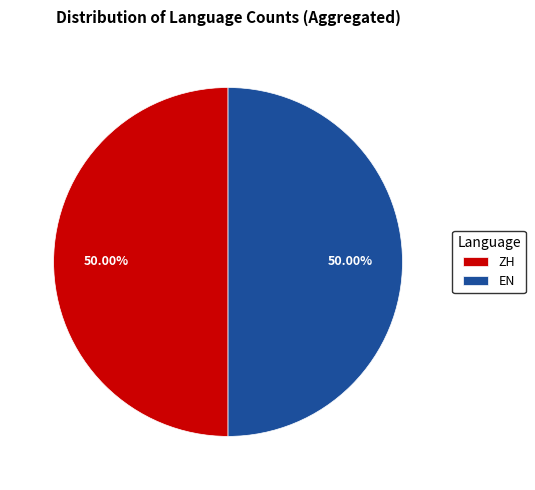

What is the ratio of the value at ZH to the value at EN?

1.0